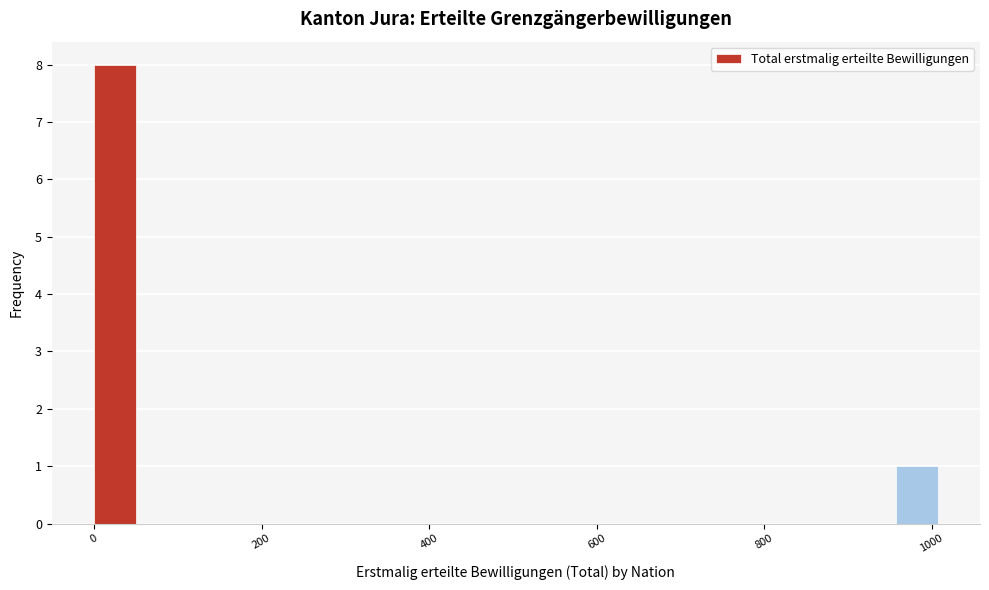

Read against the x-axis, roughly where is the centre of the tallest bar?

20